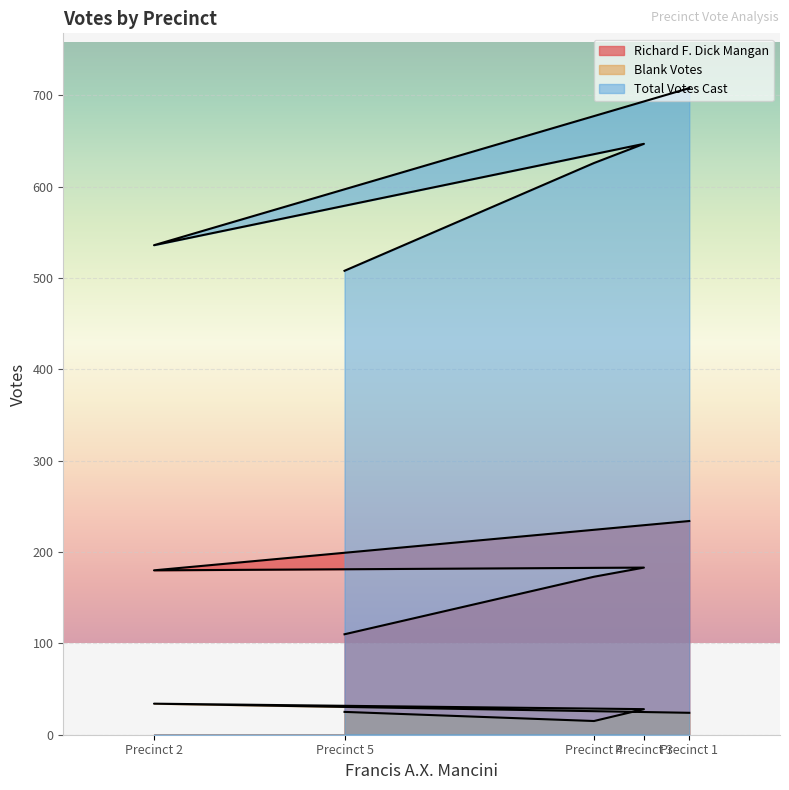

At which label does Blank Votes first exceed 25?

Precinct 2